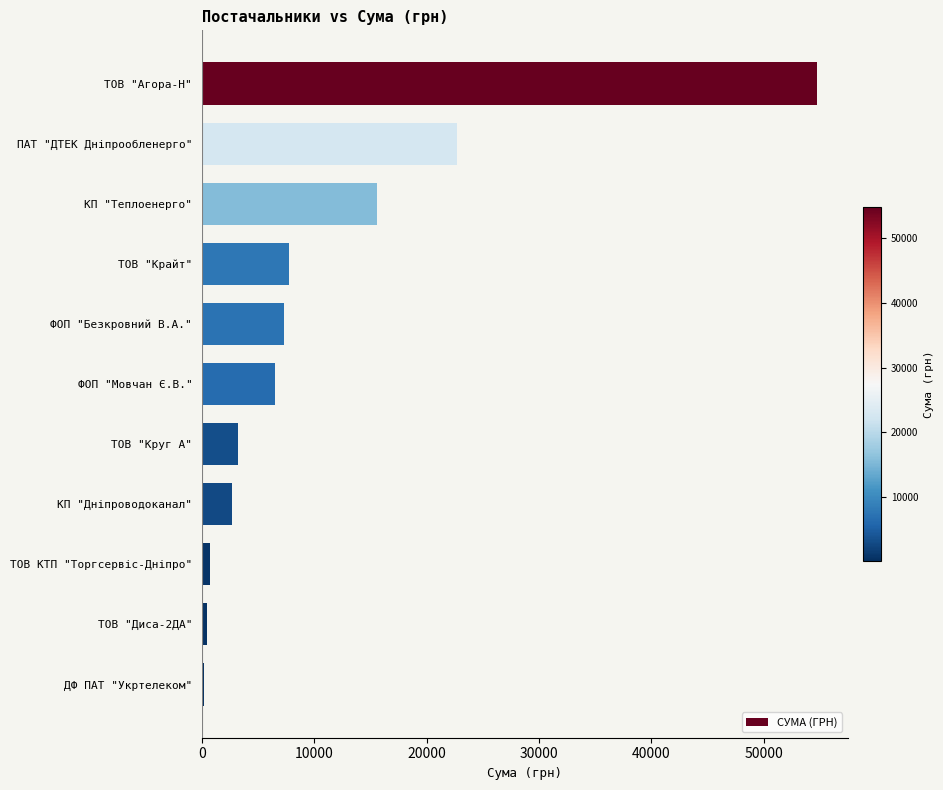

What is the maximum value shown in the chart?

54755.6